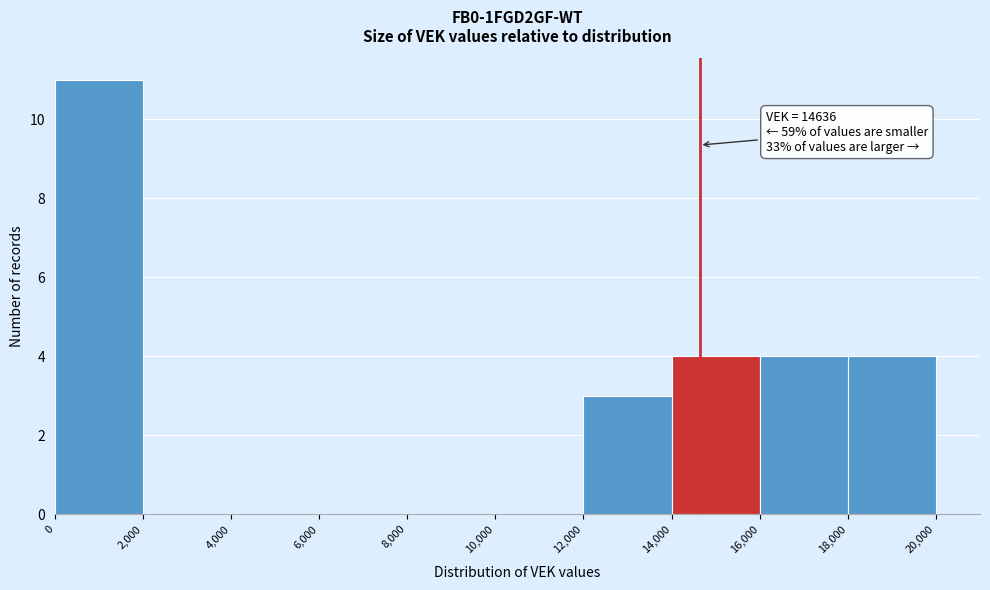

Over which range of the x-axis is the bar tallest?

0 to 2,000